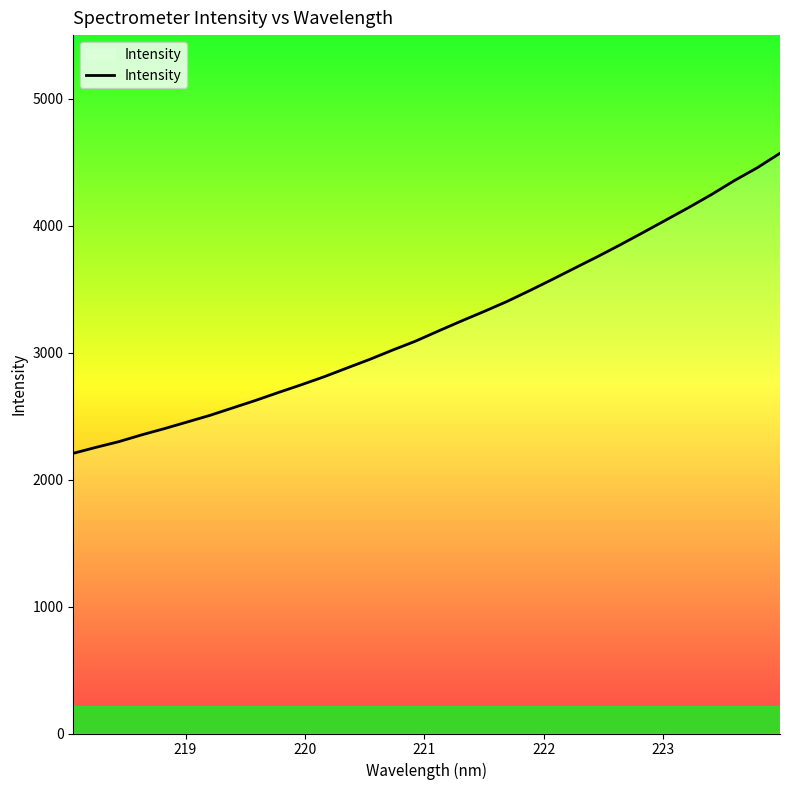

What is the minimum value shown in the chart?

2206.6